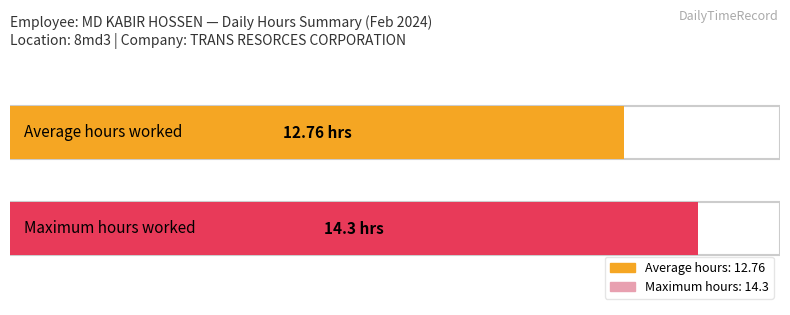

Are the bars grouped side by side (vs. stacked)?

No